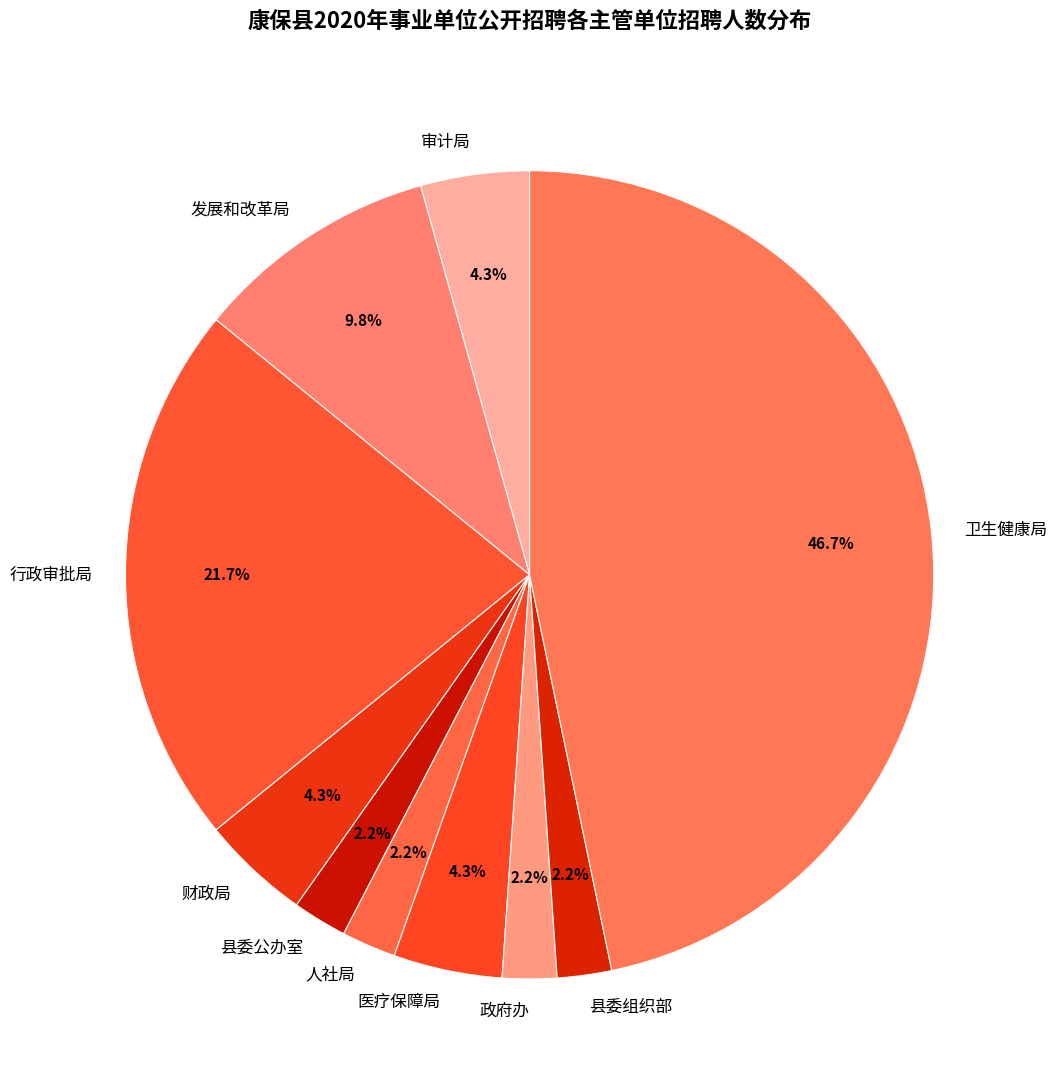

Does any single category account for the majority?

No